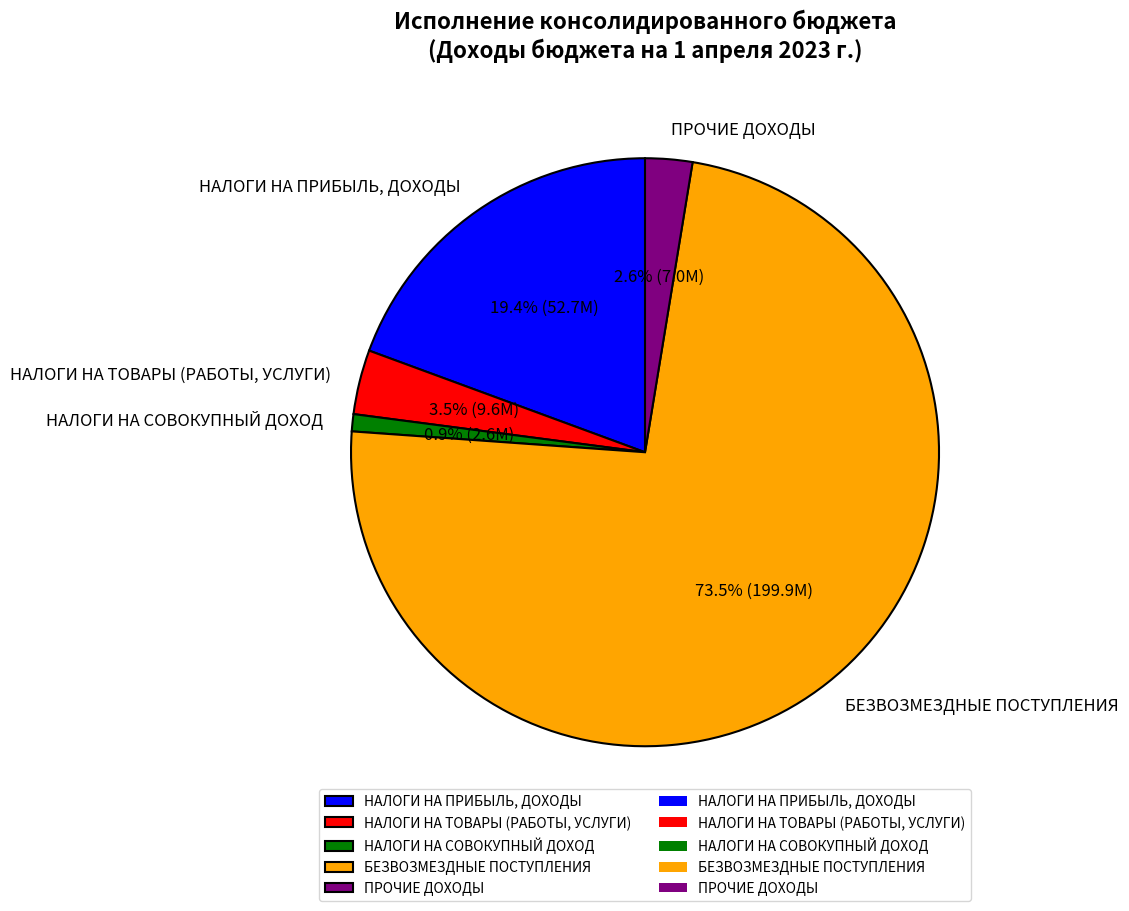

Rank the categories by value from highest to lowest.

БЕЗВОЗМЕЗДНЫЕ ПОСТУПЛЕНИЯ, НАЛОГИ НА ПРИБЫЛЬ, ДОХОДЫ, НАЛОГИ НА ТОВАРЫ (РАБОТЫ, УСЛУГИ), ПРОЧИЕ ДОХОДЫ, НАЛОГИ НА СОВОКУПНЫЙ ДОХОД